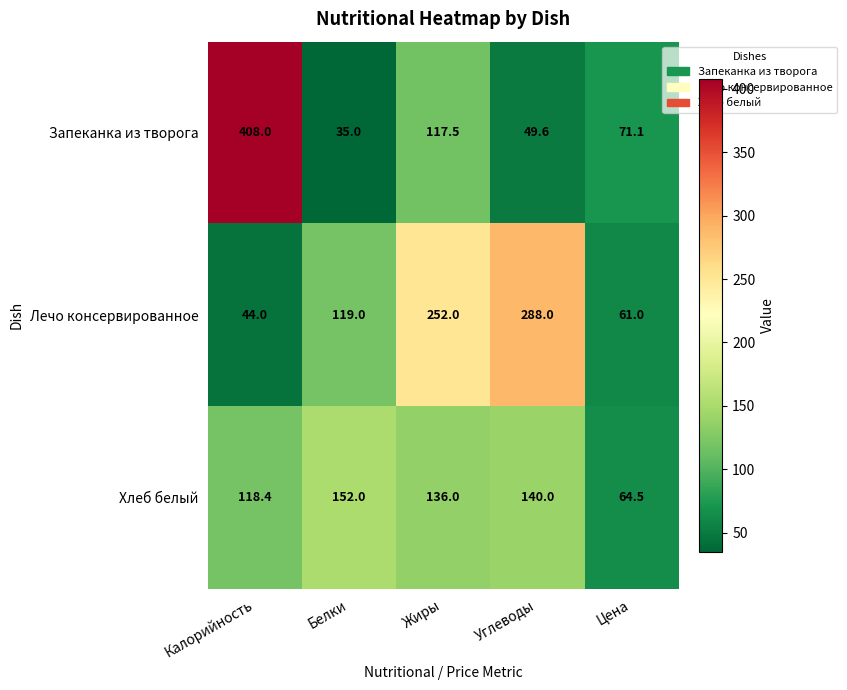

What is the spread (max minus min) of values at Жиры?

134.5